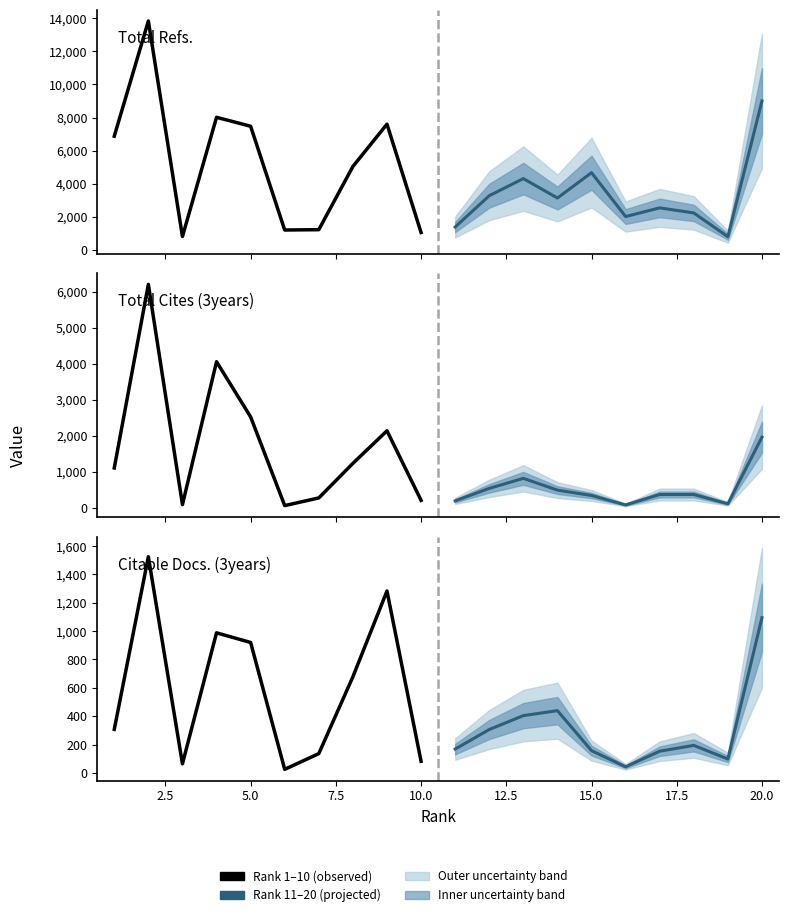

What is the difference between the Total Refs. (Rank 11-20) values at 5.0 and 12.5?

2291